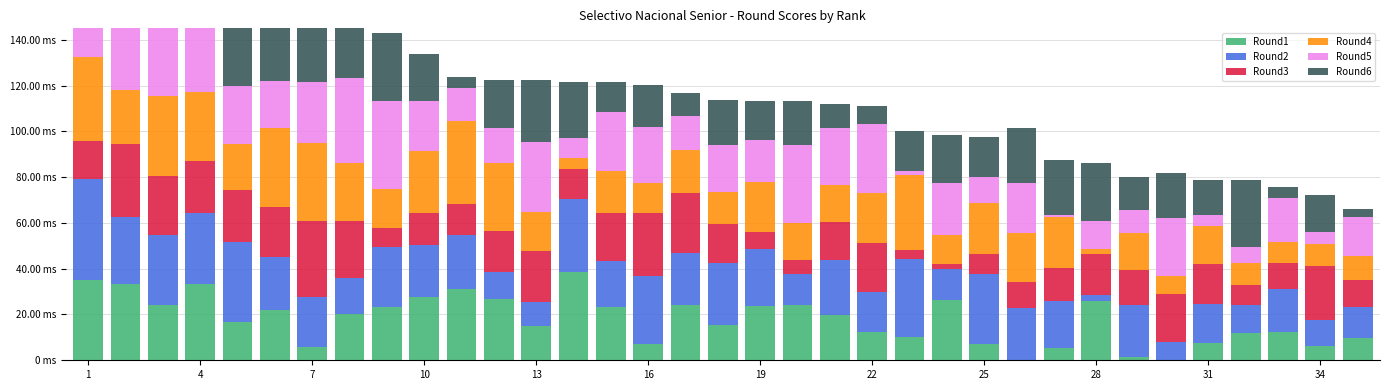

How many categories are shown in the chart?

35